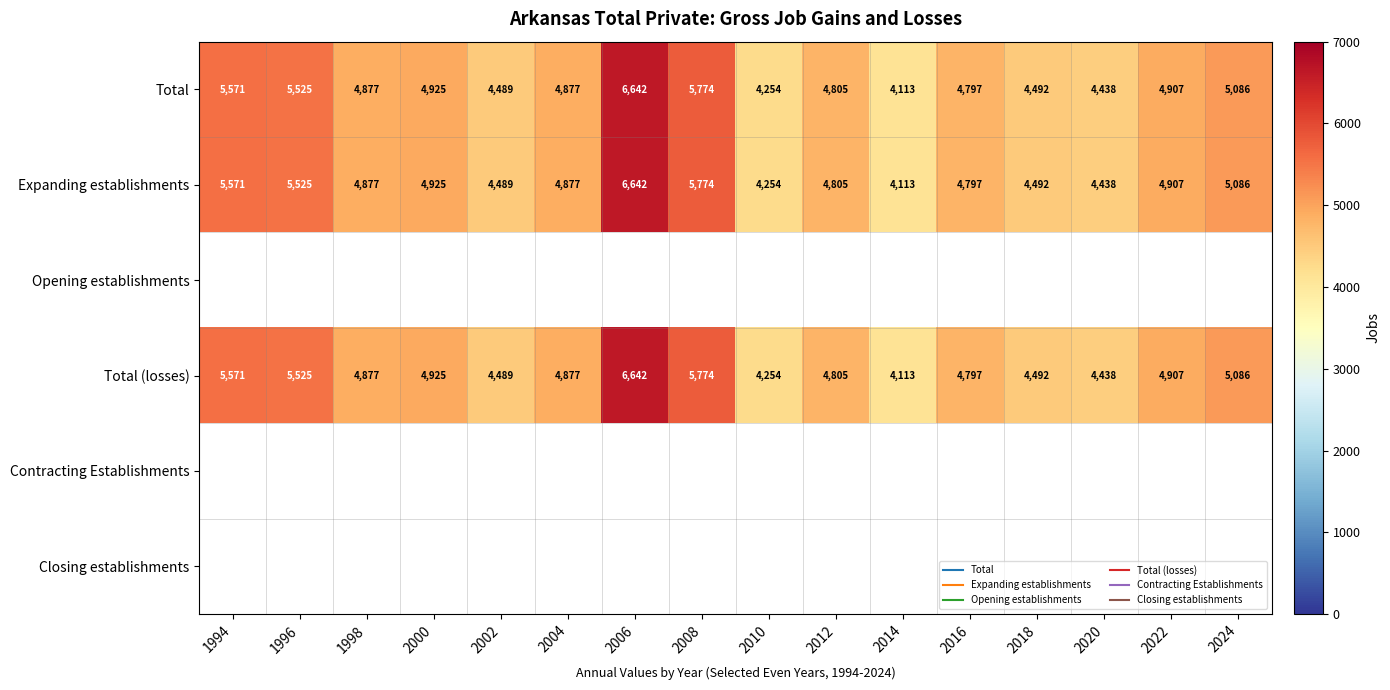

At 2014, list the series in order from largest to smallest.

Total, Expanding establishments, Opening establishments, Total (losses), Contracting Establishments, Closing establishments